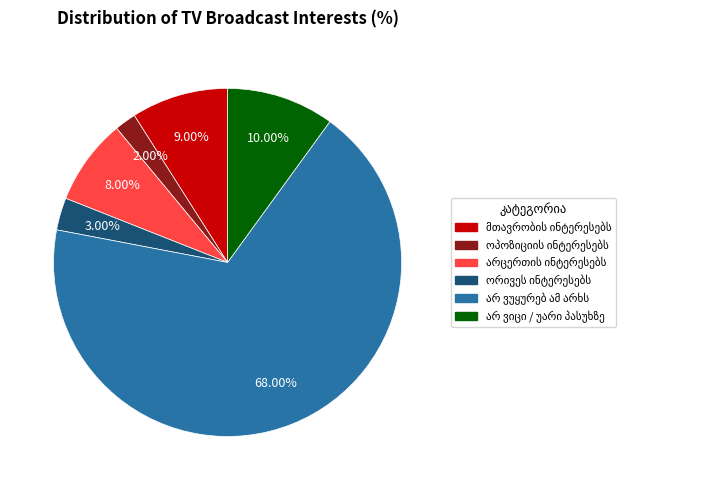

Is there a majority slice in this chart?

Yes